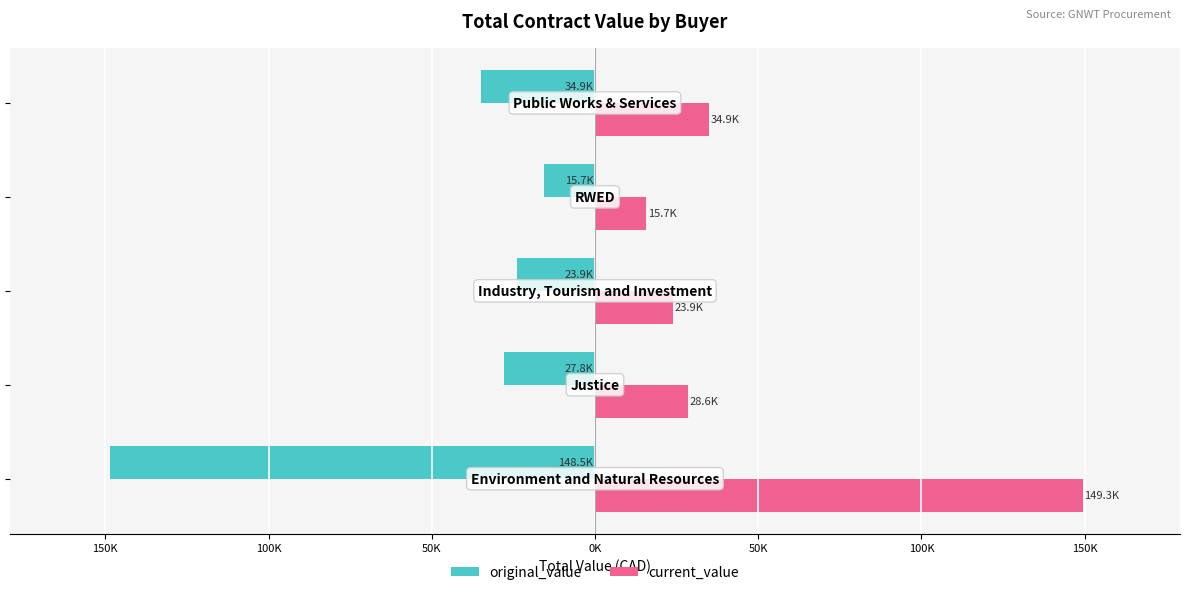

What are all the series names shown in the legend?

original_value, current_value